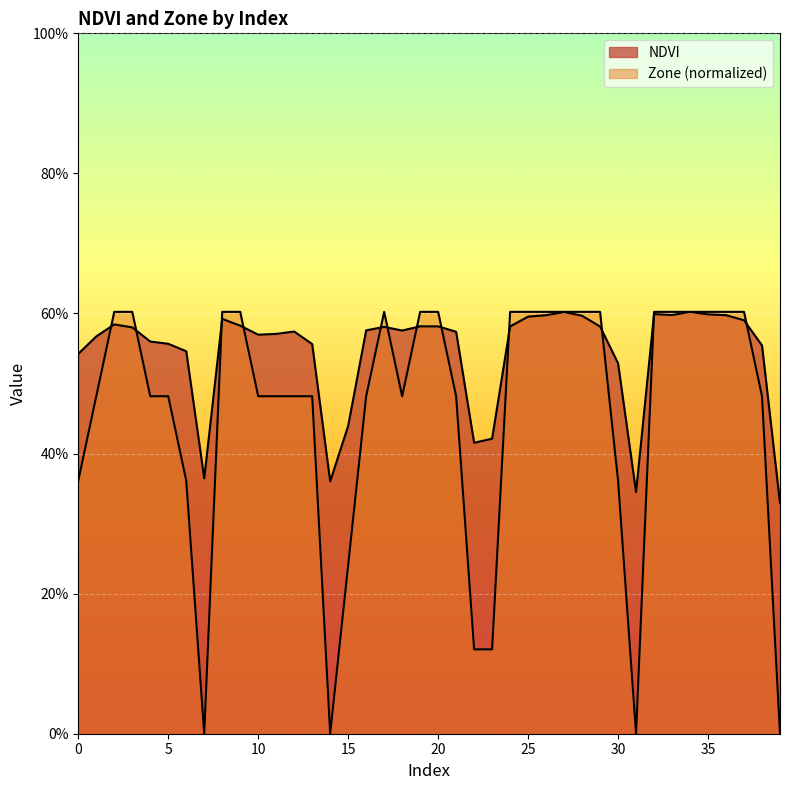

Which series has the largest range (max minus min)?

Zone